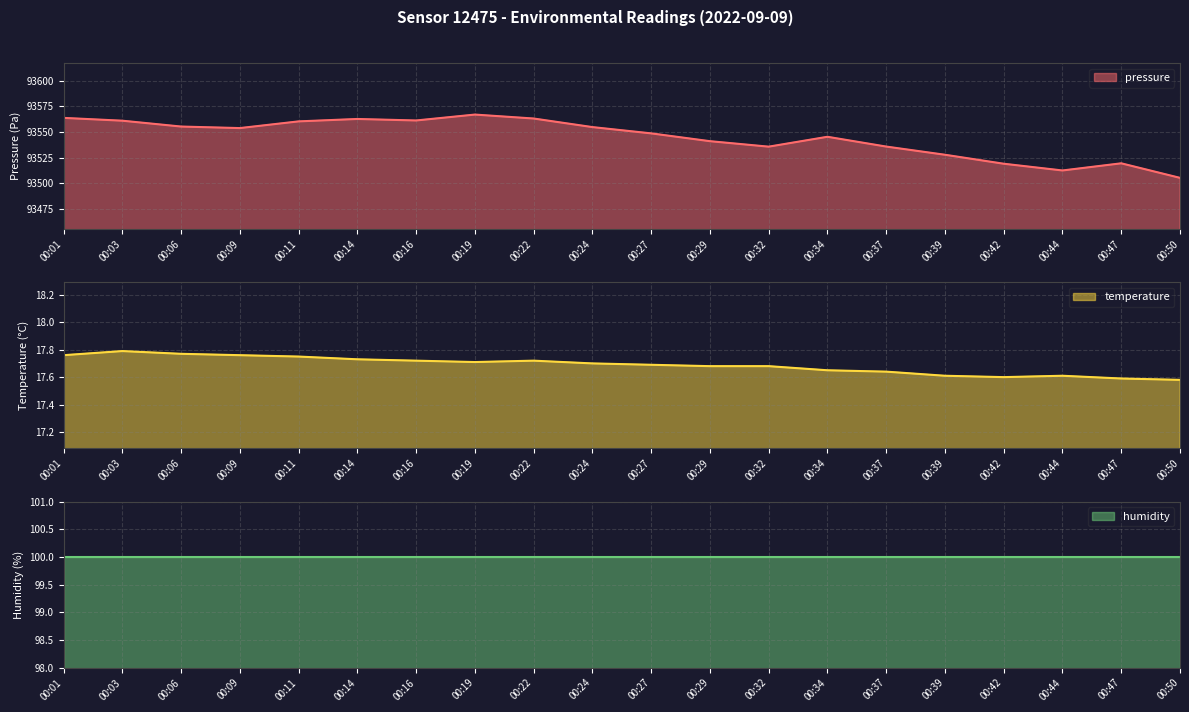

Does the chart display data point markers on the line(s)?

No